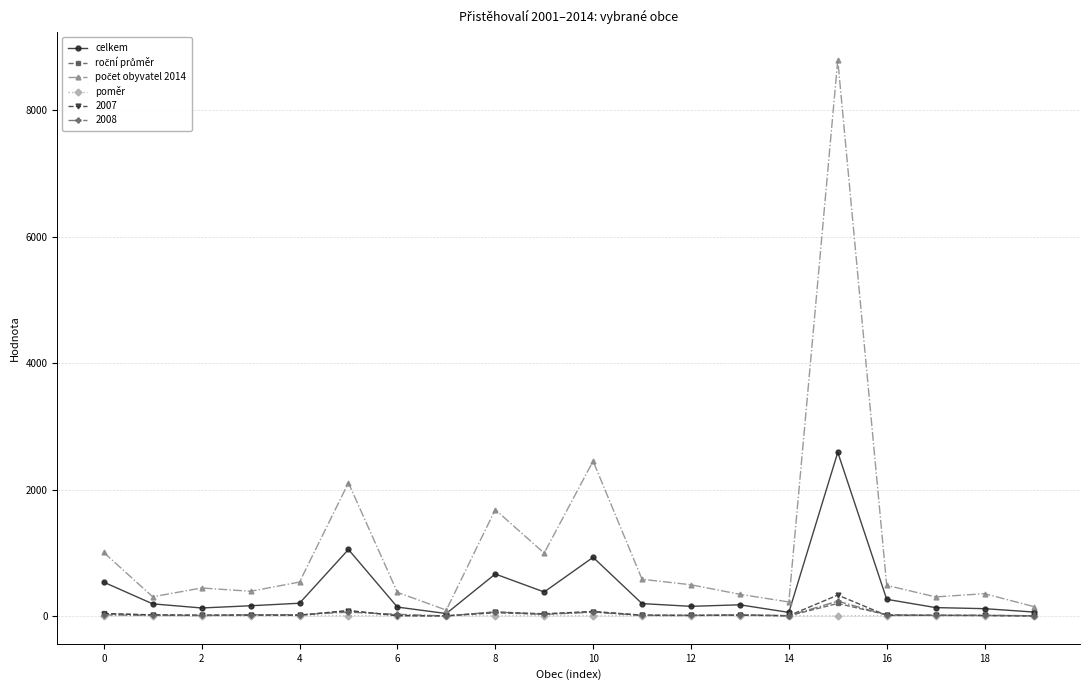

What is the greatest value displayed?

8794.0